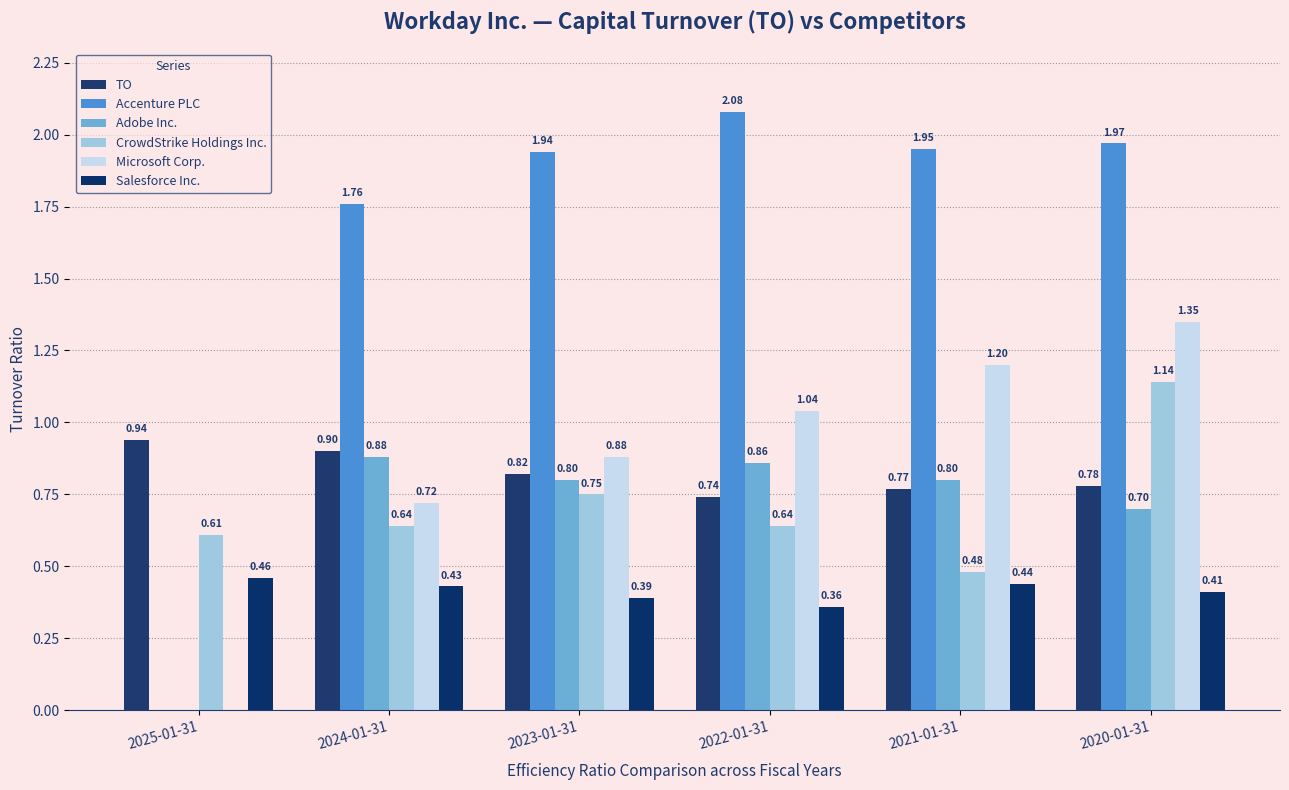

What is the difference between the TO values at 2025-01-31 and 2020-01-31?

0.2